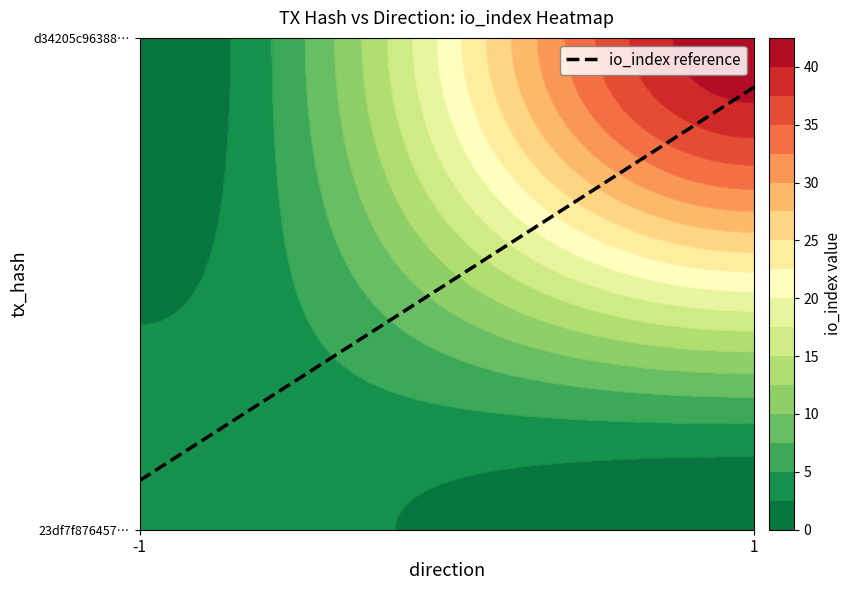

The 23df7f8764577ba3e3c0622ecc94aedf1a5e020 series shows -1 at direction. True or false?

True